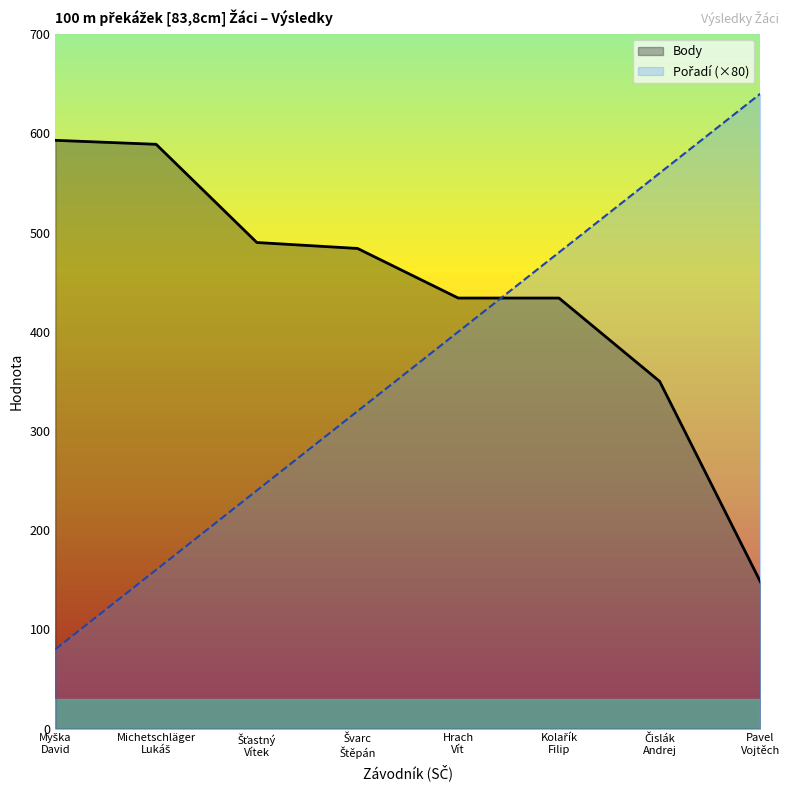

How many values in the Pořadí series exceed 400?

3